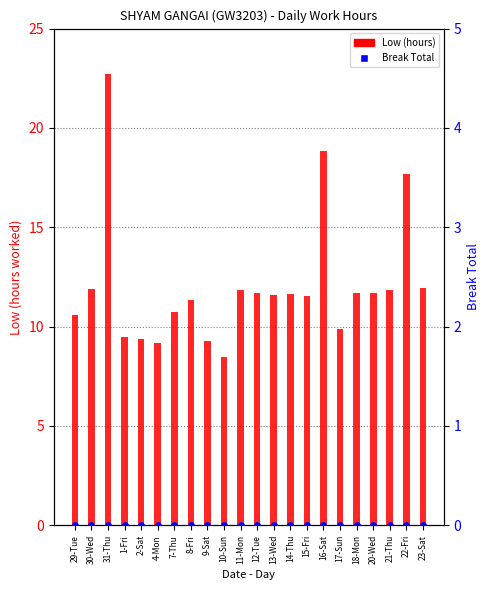

At how many categories does at least one series exceed 19?

1